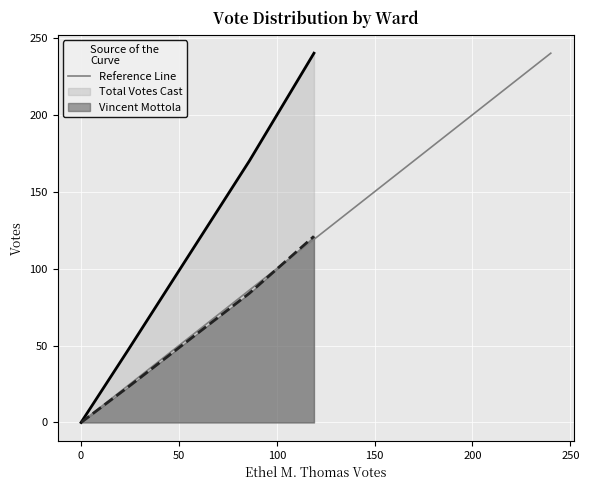

The Vincent Mottola series shows 70 at Ward 7. True or false?

False